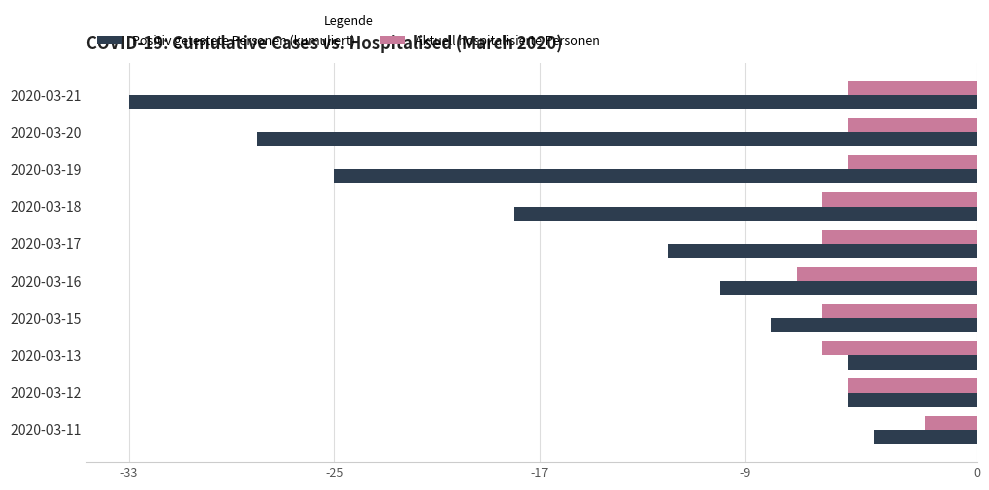

How many data points in Positiv getestete Personen (kumuliert) are above -10?

4